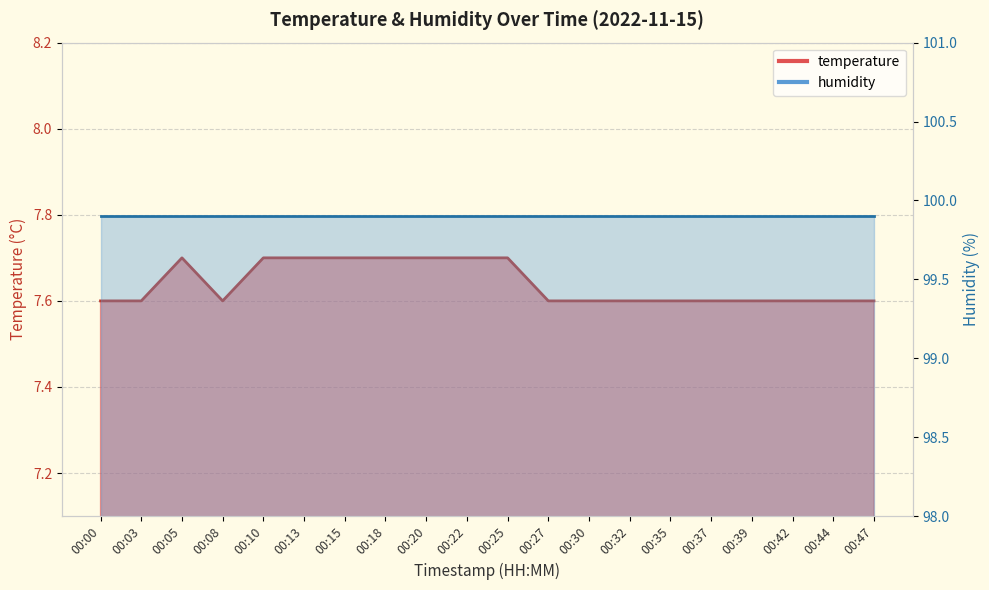

Rank the categories by value from highest to lowest.

00:05, 00:10, 00:13, 00:15, 00:18, 00:20, 00:22, 00:25, 00:00, 00:03, 00:08, 00:27, 00:30, 00:32, 00:35, 00:37, 00:39, 00:42, 00:44, 00:47